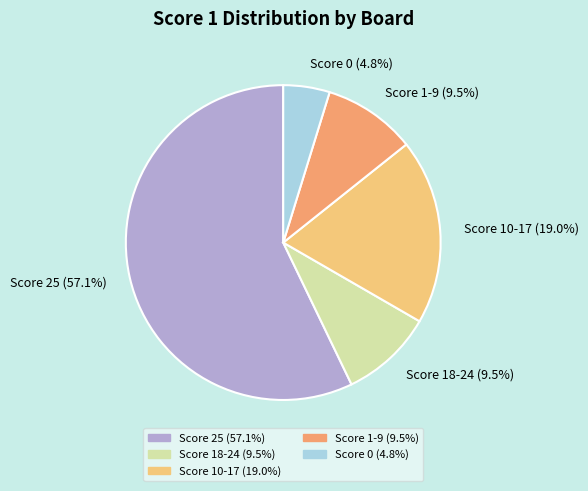

Which slice is the largest?

Score 25 (57.1%)